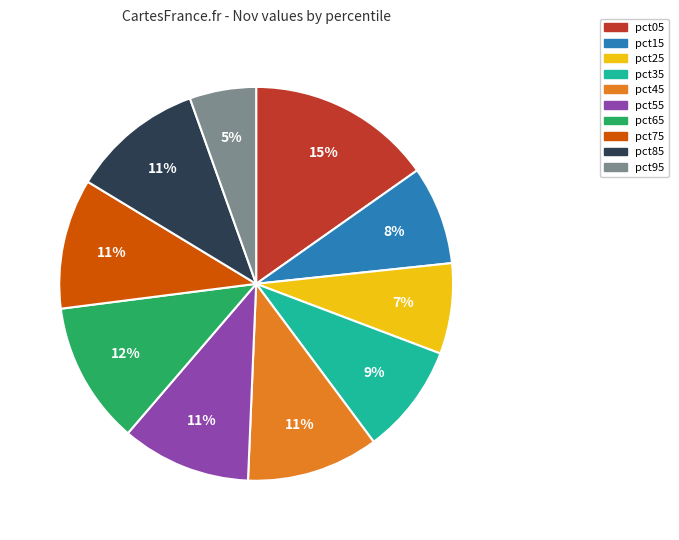

How many slices are in this pie chart?

10